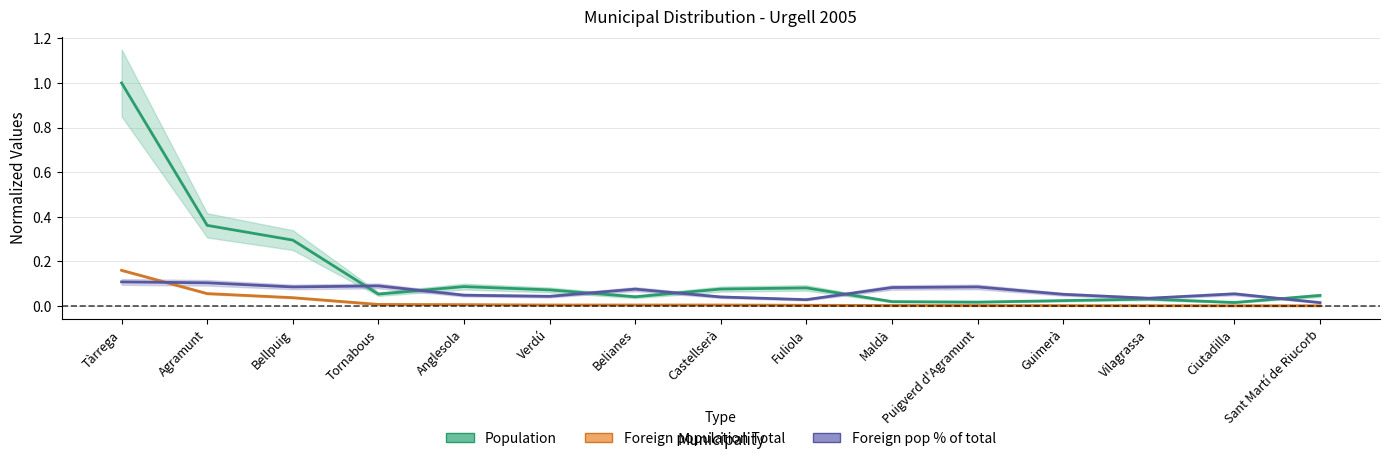

How many series are shown in this chart?

3